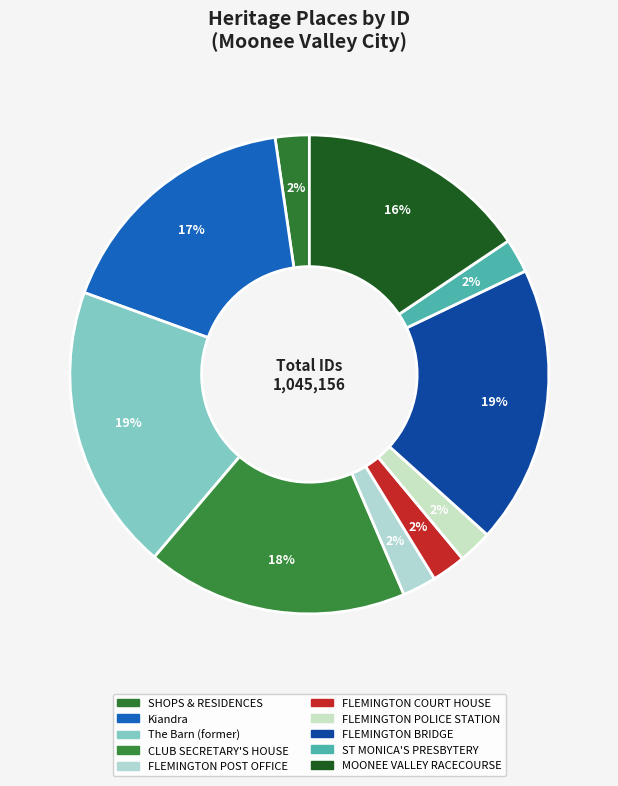

To the nearest percent, what is the difference between the largest and smallest slice percentages?

17%